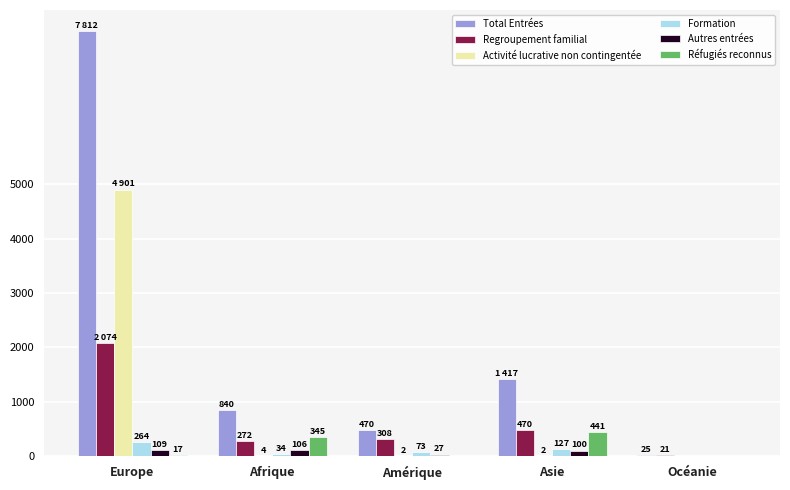

What is the approximate value of Autres entrées at Asie?

100